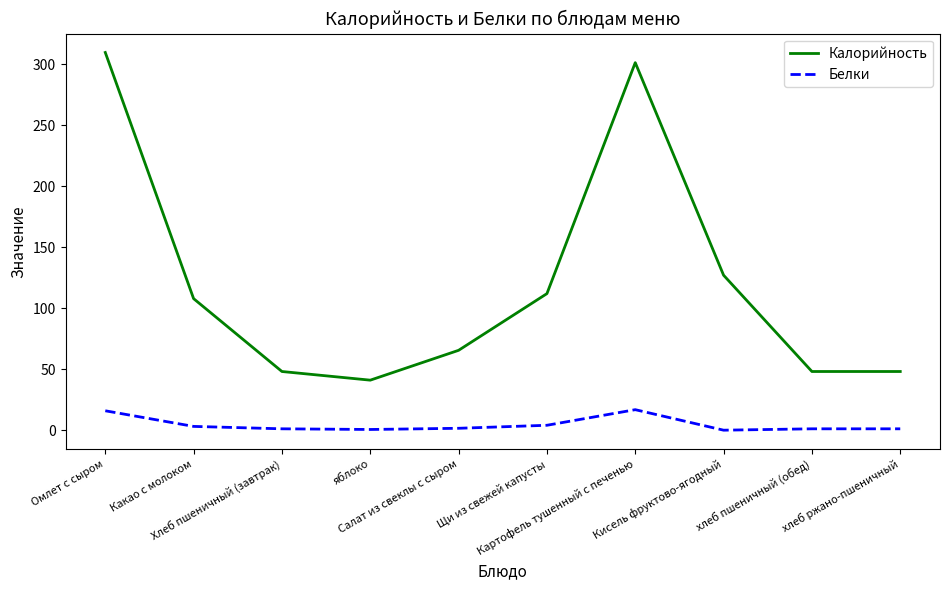

What position from the left is Кисель фруктово-ягодный?

8